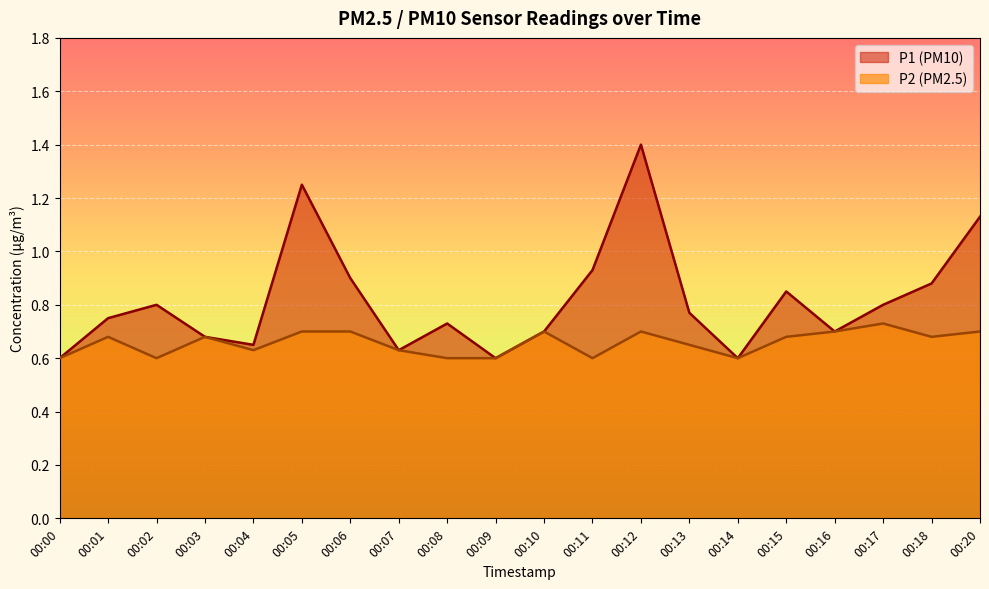

True or false: P2 and P1 intersect in this chart.

False